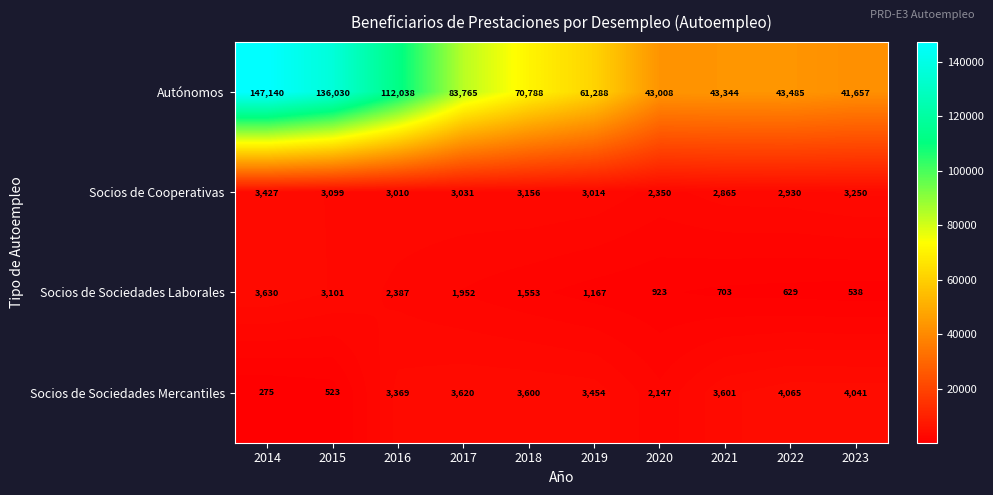

At which category is the sum across all series the highest?

2014